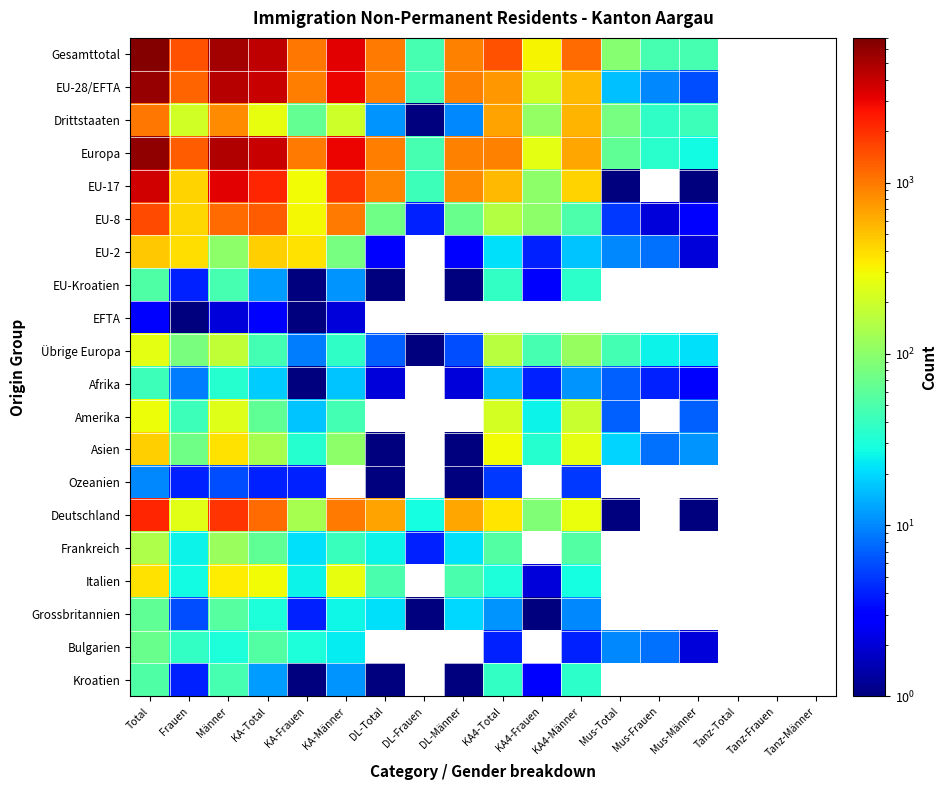

What is the lowest value of the Frankreich series?

4.0